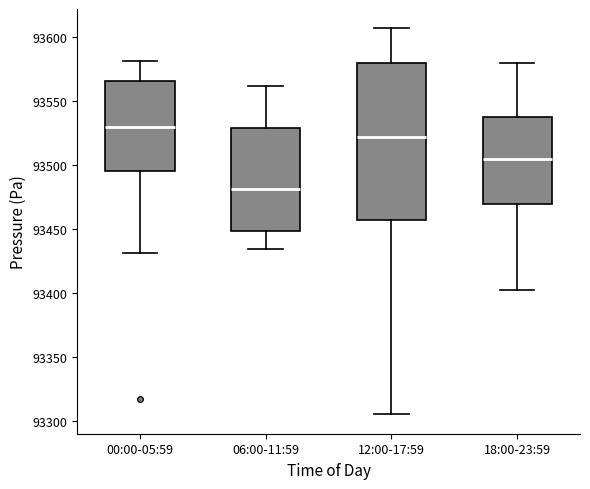

Where does the median line of the box for 06:00-11:59 sit on the y-axis? The values are not printed on the chart, so give them approximately, as read against the axis.

93480